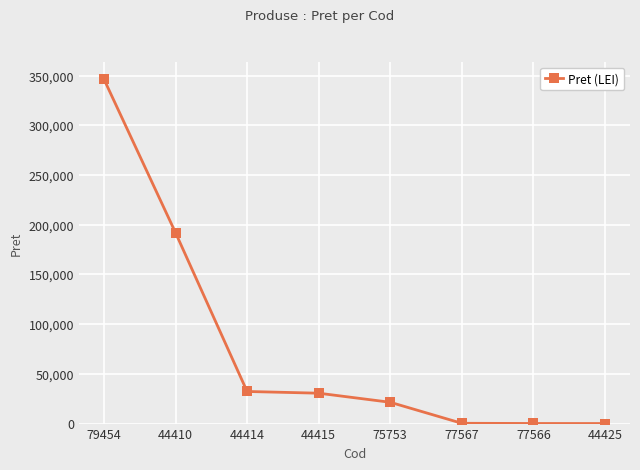

What is the label of the 1st point from the left?

79454